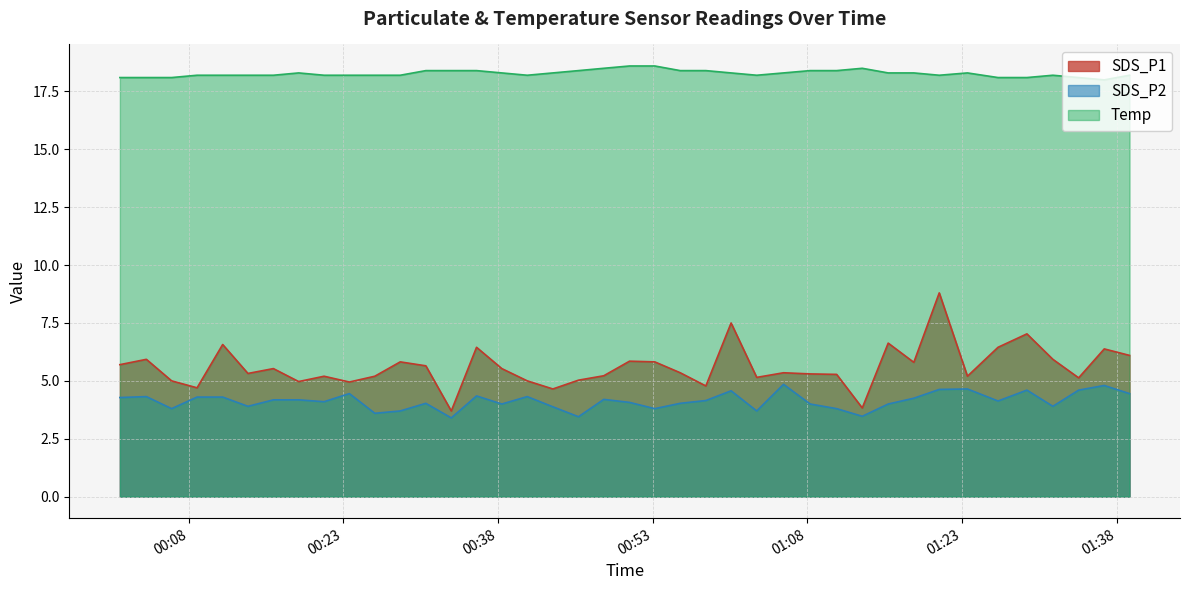

Which series has the largest total across all categories?

Temp